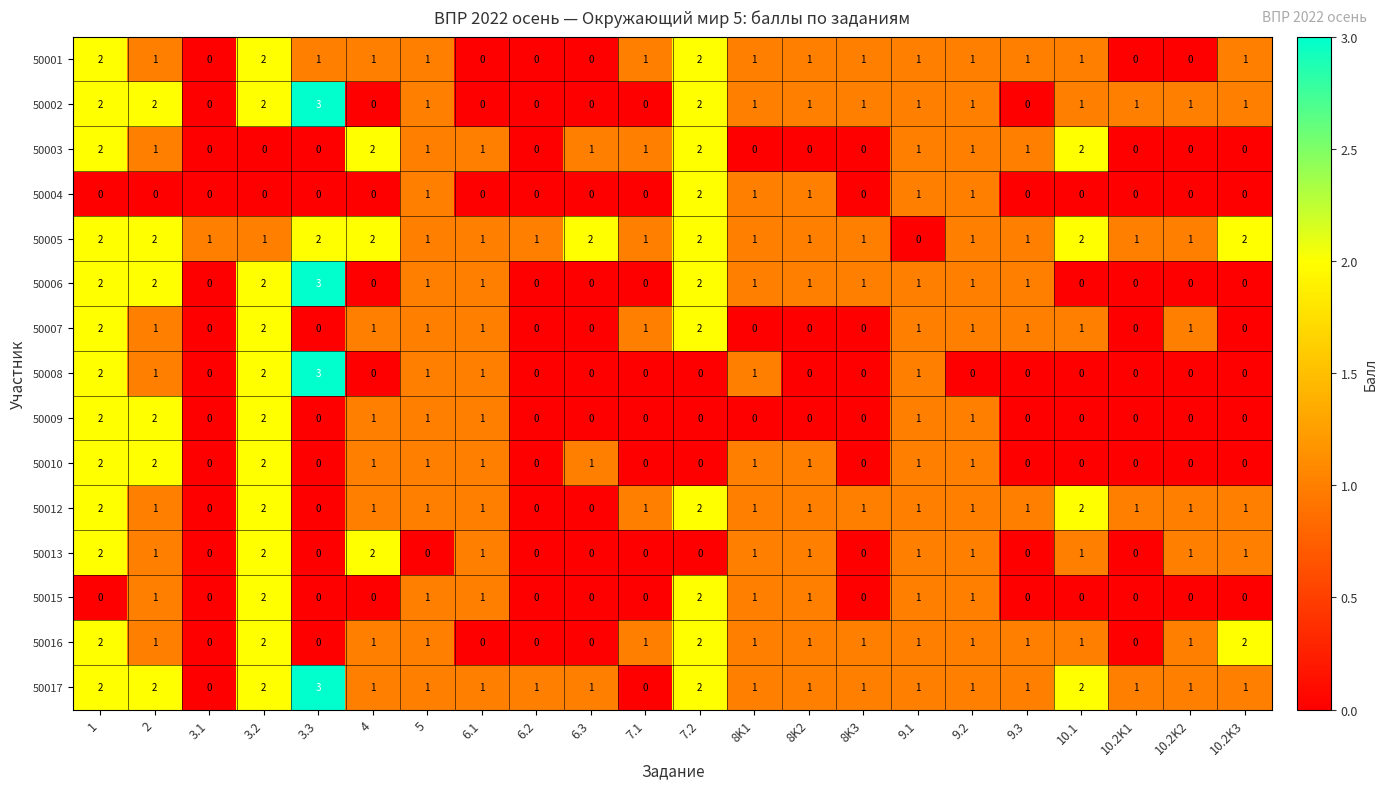

What is the greatest value displayed?

3